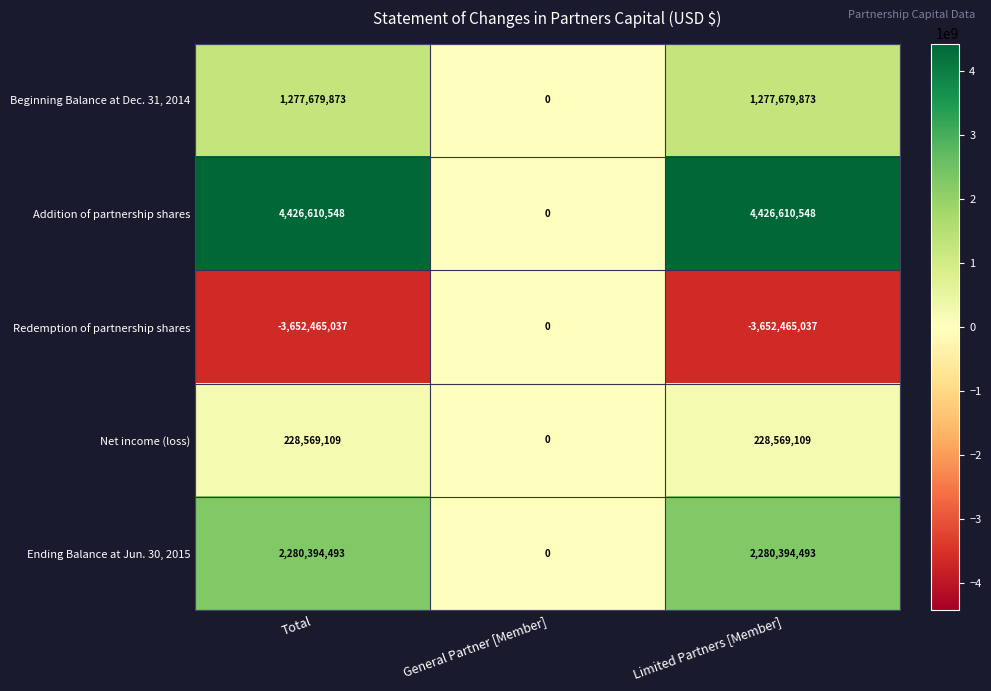

Reading left to right, what are all the values shown in this chart?

Beginning Balance at Dec. 31, 2014: Total=1277679873	General Partner [Member]=0	Limited Partners [Member]=1277679873
Addition of partnership shares: Total=4426610548	General Partner [Member]=0	Limited Partners [Member]=4426610548
Redemption of partnership shares: Total=-3652465037	General Partner [Member]=0	Limited Partners [Member]=-3652465037
Net income (loss): Total=228569109	General Partner [Member]=0	Limited Partners [Member]=228569109
Ending Balance at Jun. 30, 2015: Total=2280394493	General Partner [Member]=0	Limited Partners [Member]=2280394493